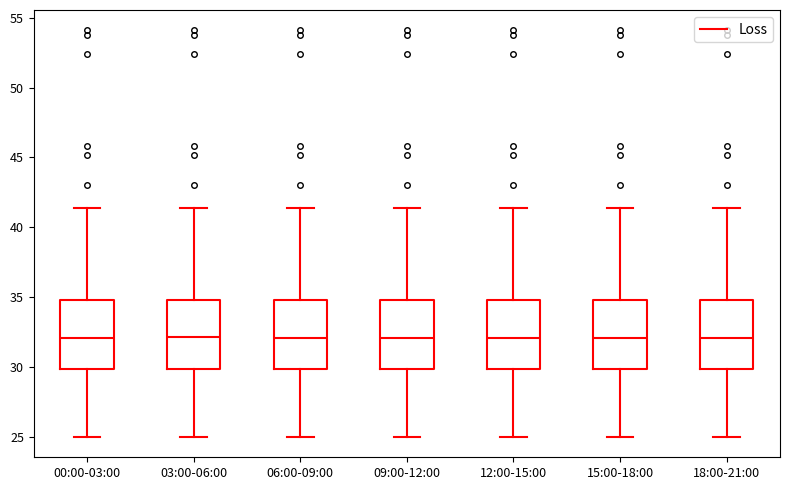

Where is the lower edge of the box for 00:00-03:00 on the y-axis? The values are not printed on the chart, so give them approximately, as read against the axis.

30.0